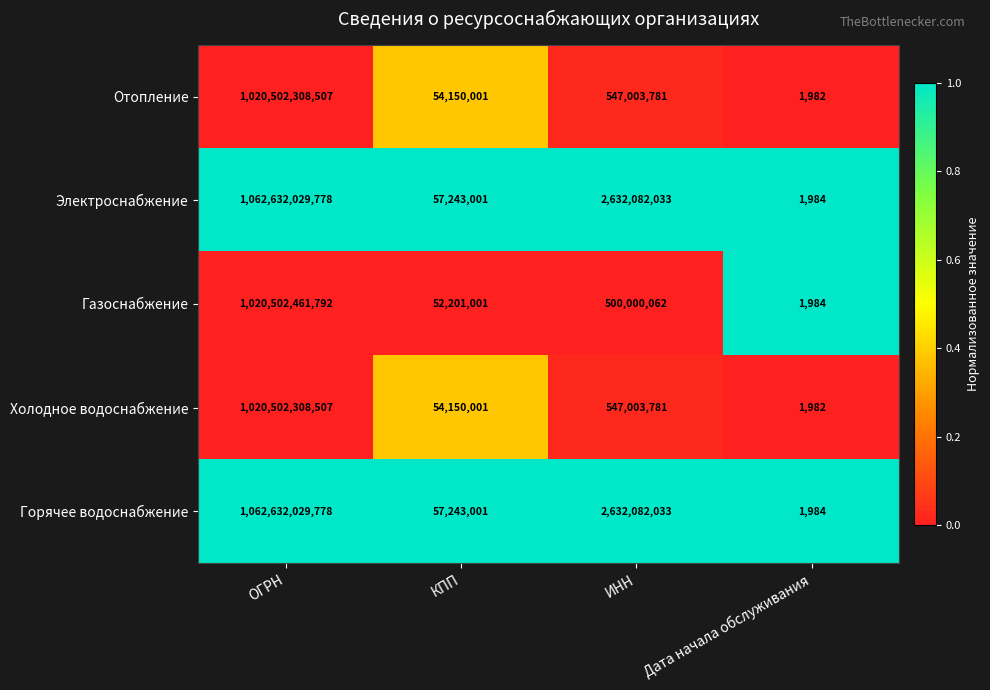

Where does the Отопление series first go above 547003781?

ОГРН